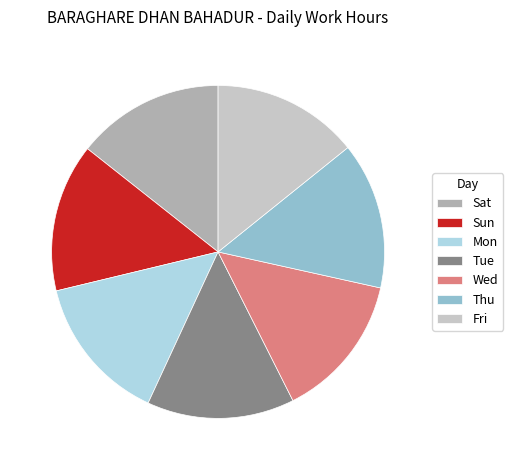

The Thu slice represents 24% of the pie. True or false?

False